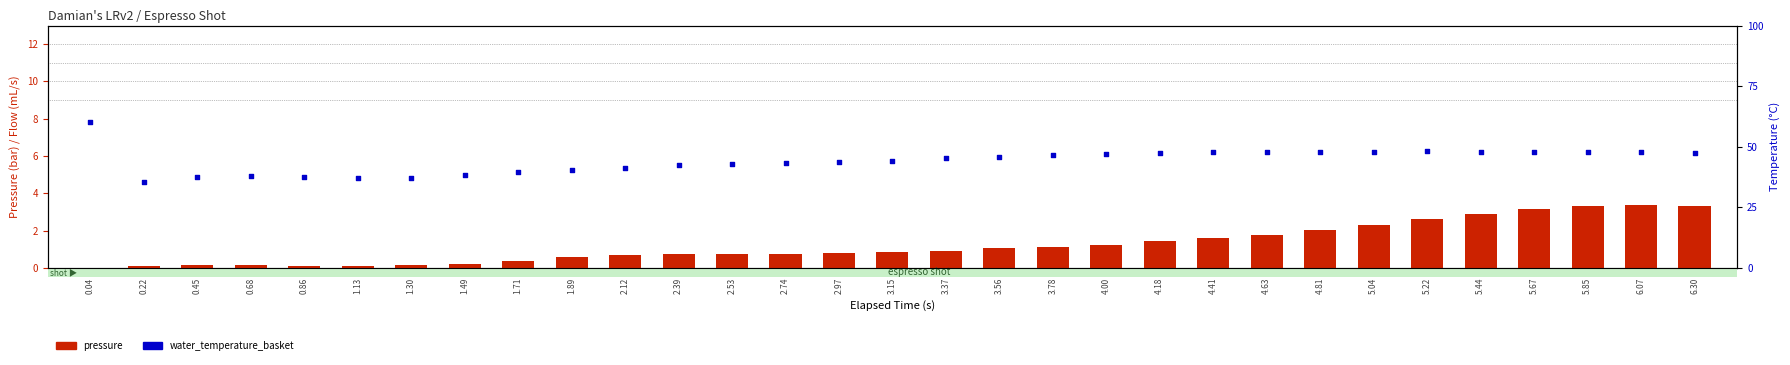

Is the value of water_temperature_basket at 5.04 greater than the value of pressure at 3.37?

Yes